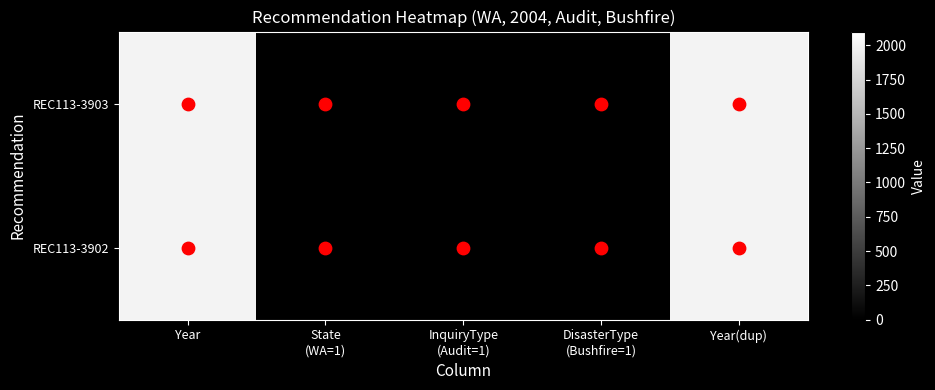

Which has a higher value, Year or Year(dup)?

Year